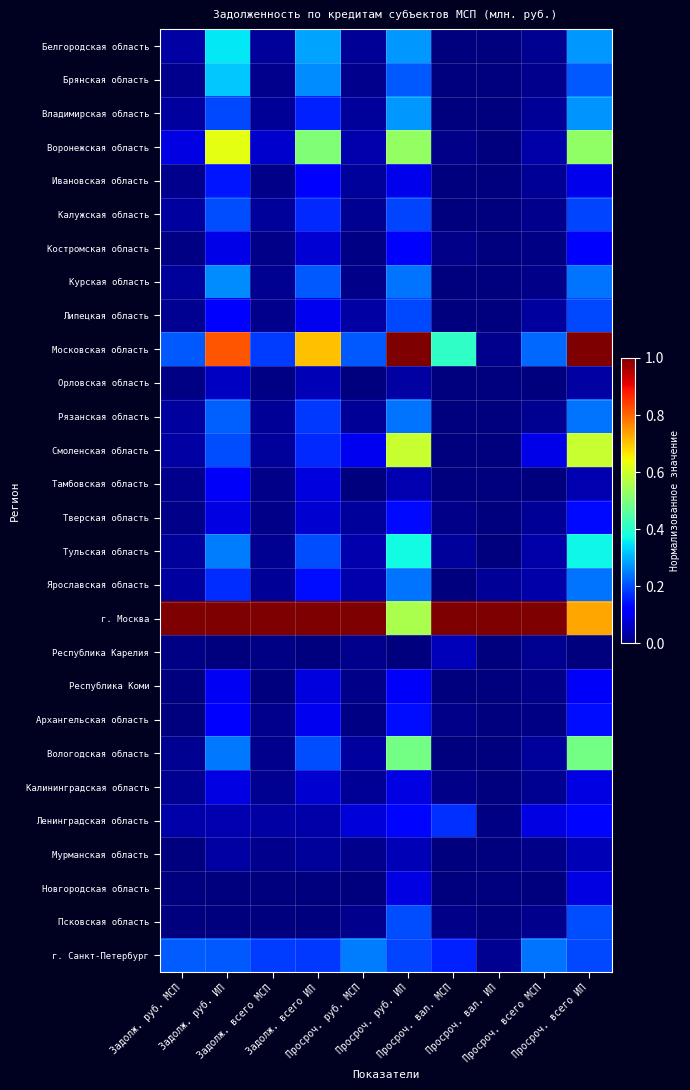

Rank the series at Просроч. руб. МСП from highest to lowest value.

г. Москва, г. Санкт-Петербург, Московская область, Смоленская область, Ленинградская область, Воронежская область, Тульская область, Ярославская область, Липецкая область, Вологодская область, Ивановская область, Тверская область, Владимирская область, Рязанская область, Белгородская область, Калининградская область, Калужская область, Брянская область, Псковская область, Республика Карелия, Мурманская область, Республика Коми, Курская область, Архангельская область, Костромская область, Орловская область, Тамбовская область, Новгородская область